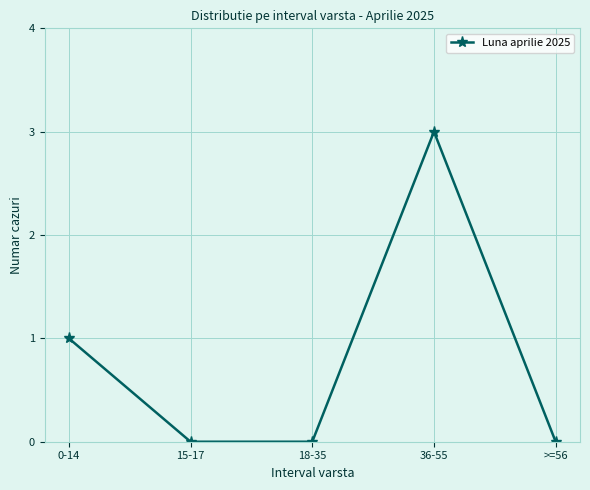

What is the difference between the maximum and minimum values?

3